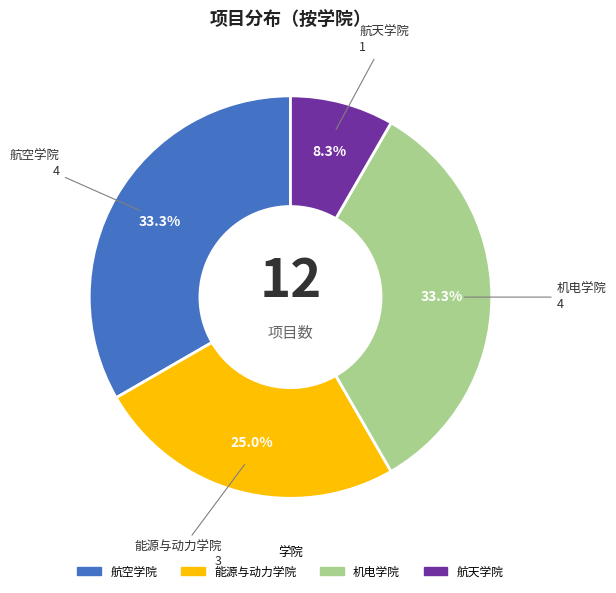

Is it true that 航天学院 is 1% of the pie?

False